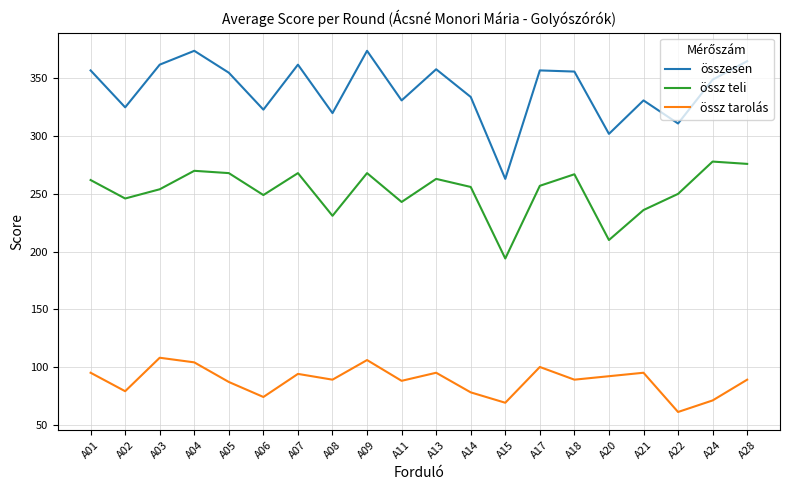

How many values in the össz teli series are below 257?

10